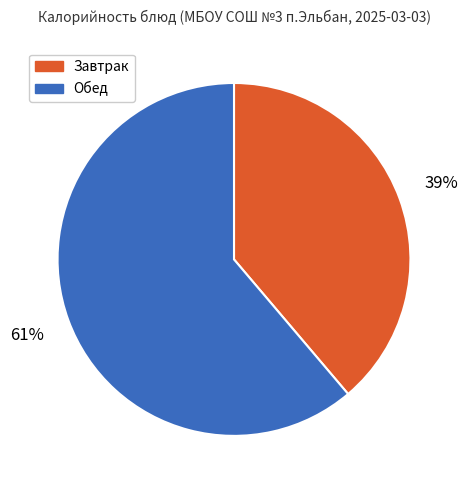

Does any single category account for the majority?

Yes